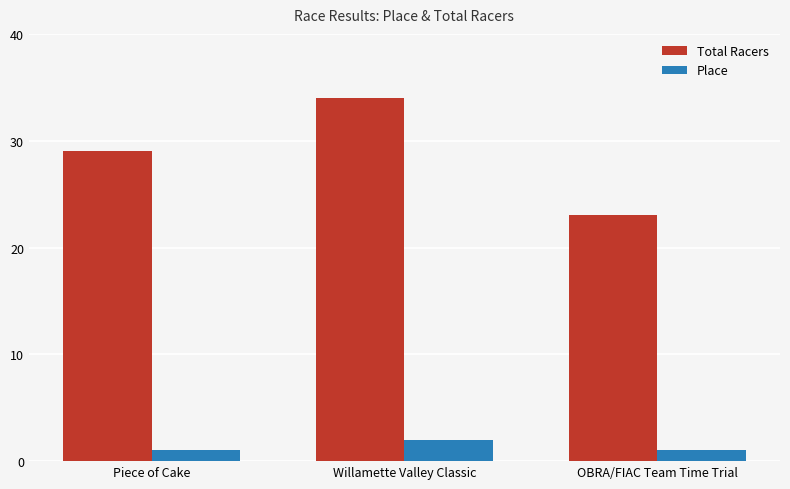

Reading left to right, extract all data points from this chart.

Total Racers: 29	34	23
Place: 1	2	1